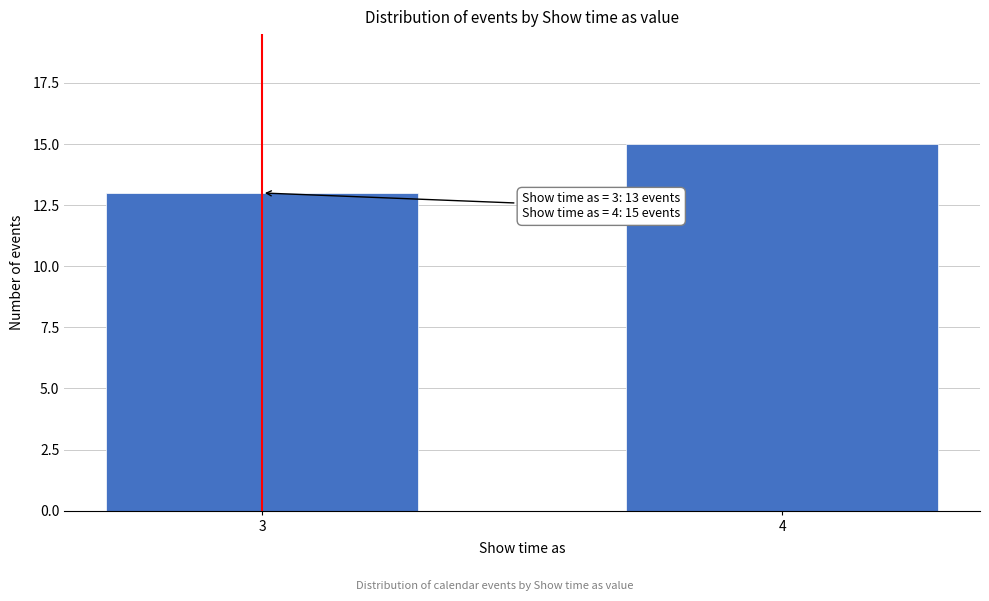

Reading right to left, extract all data points from this chart.

4=15	3=13